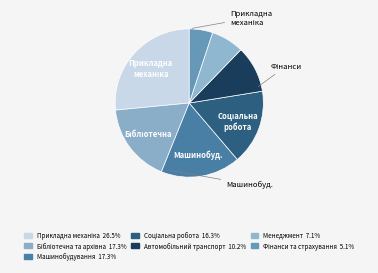

Count the number of slices in the pie.

7